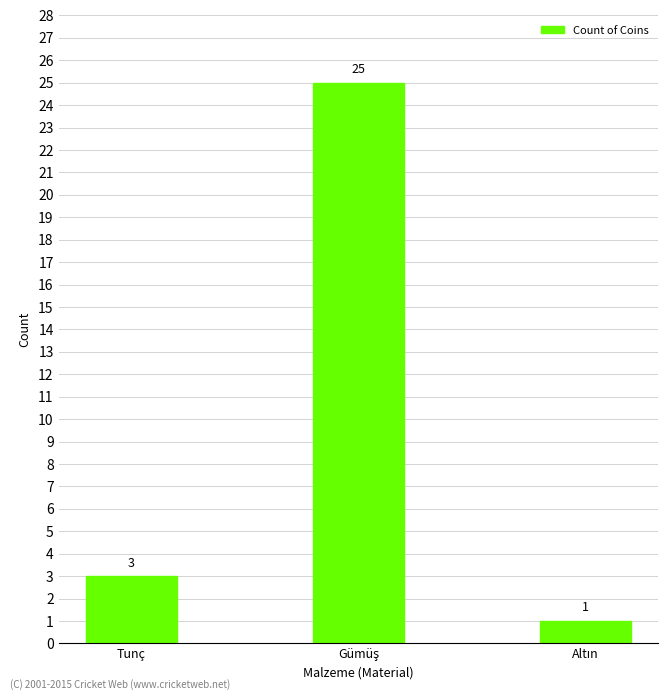

What is the label of the 3rd bar from the right?

Tunç